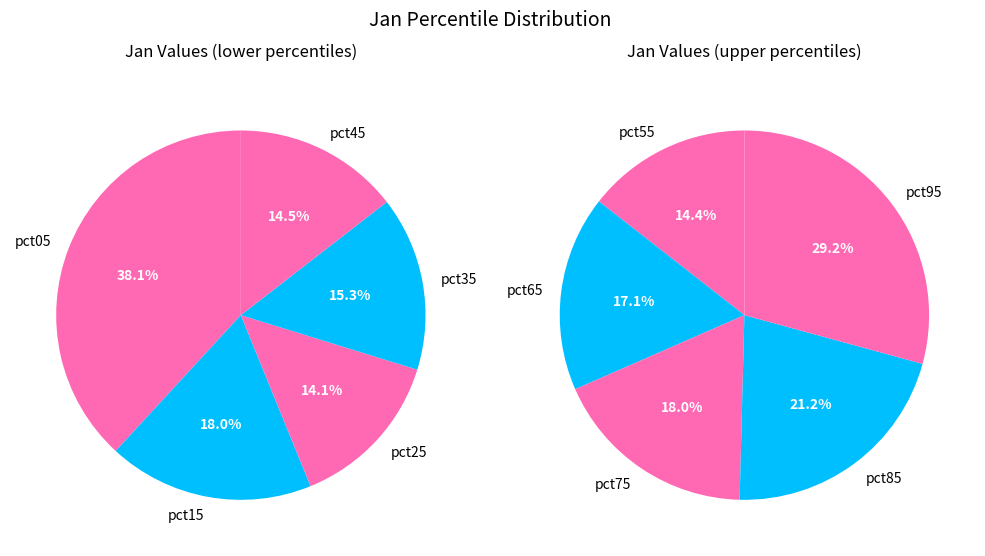

To the nearest percent, what is the average slice percentage?

10%